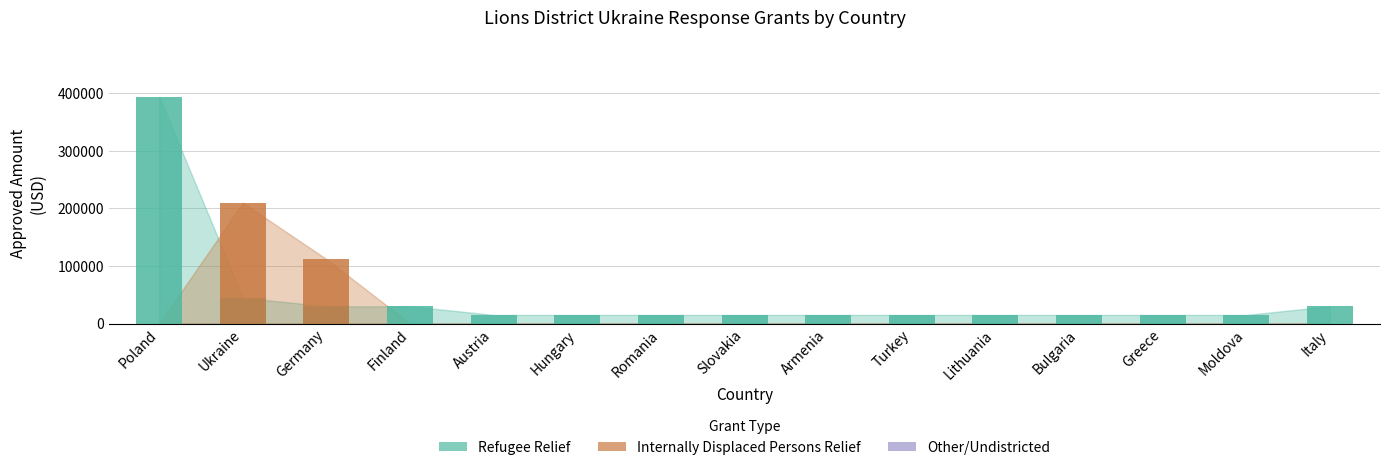

Reading left to right, transcribe all the data shown in this chart.

Refugee Relief: 394125.0	45000.0	30000.0	30000.0	15000.0	15000.0	15000.0	15000.0	15000.0	15000.0	15000.0	15000.0	15000.0	15000.0	30000.0
Internally Displaced Persons Relief: 0.0	210000.0	112015.2	0.0	0.0	0.0	0.0	0.0	0.0	0.0	0.0	0.0	0.0	0.0	0.0